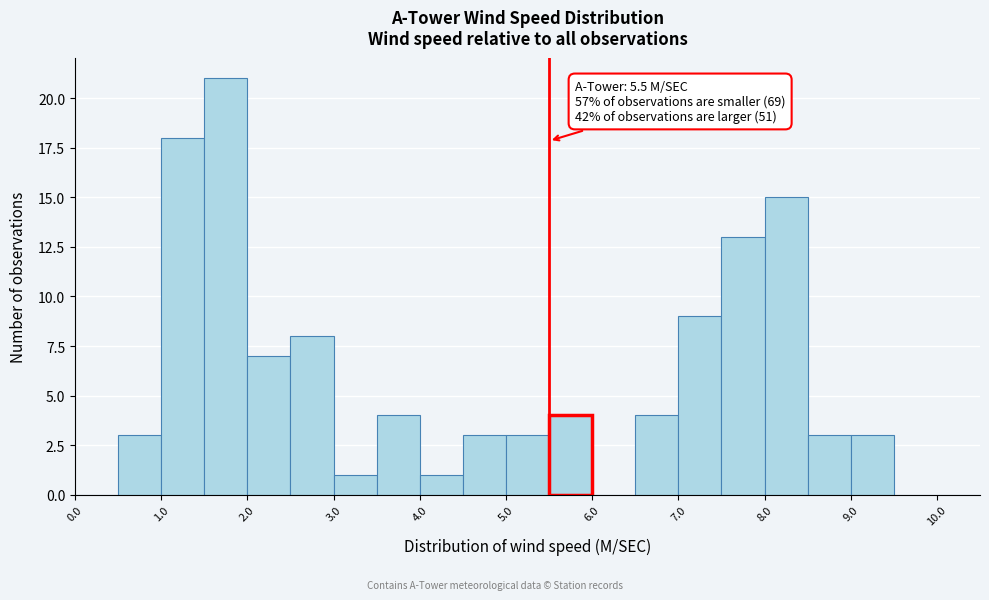

Which range on the x-axis has the tallest bar?

1.5 to 2.0